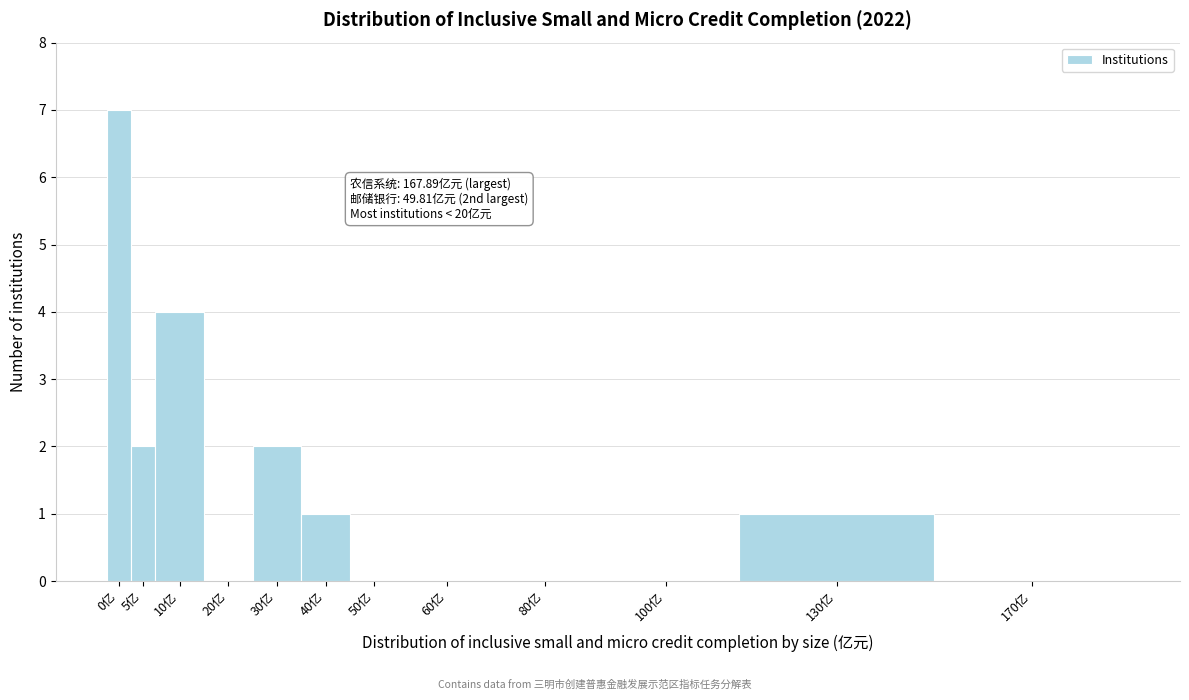

Reading right to left, extract all data points from this chart.

170亿=0	130亿=1	100亿=0	80亿=0	60亿=0	50亿=0	40亿=1	30亿=2	20亿=0	10亿=4	5亿=2	0亿=7